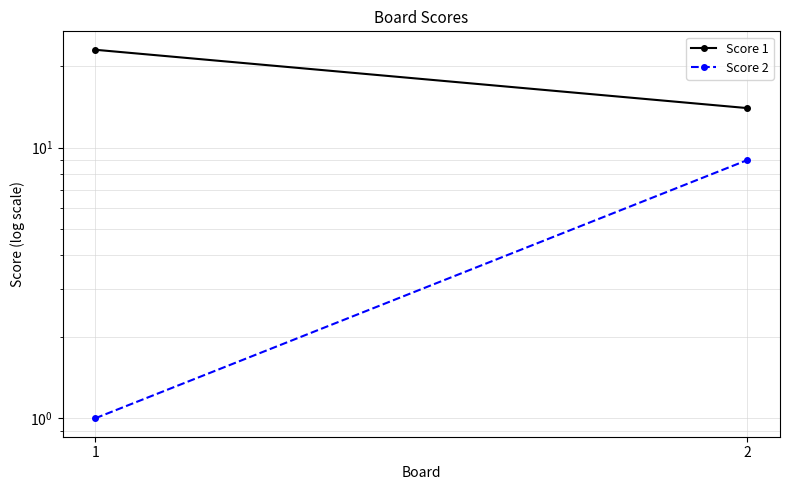

The Score 1 series shows 36 at 1. True or false?

False